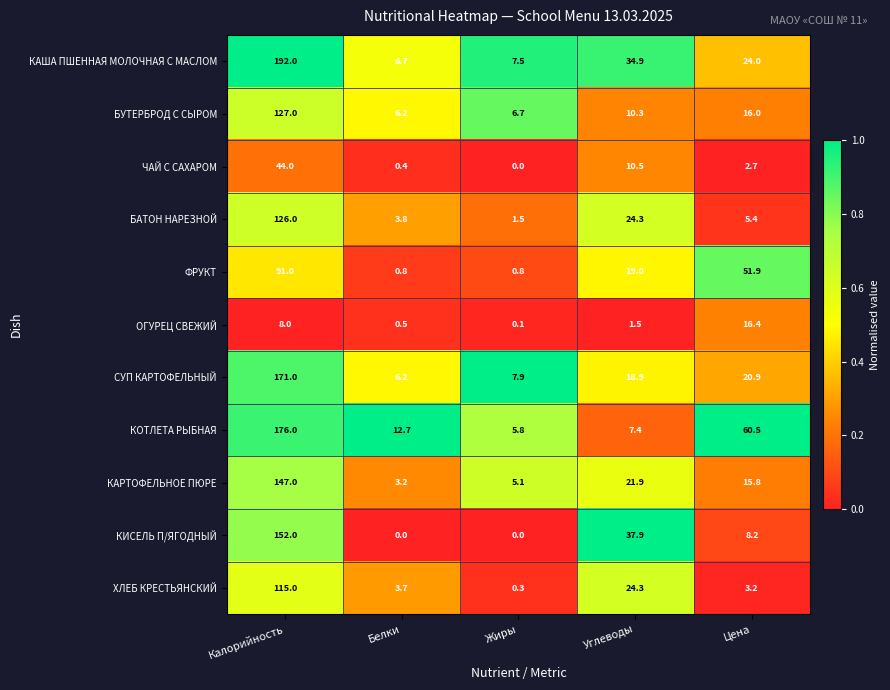

The value of СУП КАРТОФЕЛЬНЫЙ at Калорийность is 86.7. True or false?

False